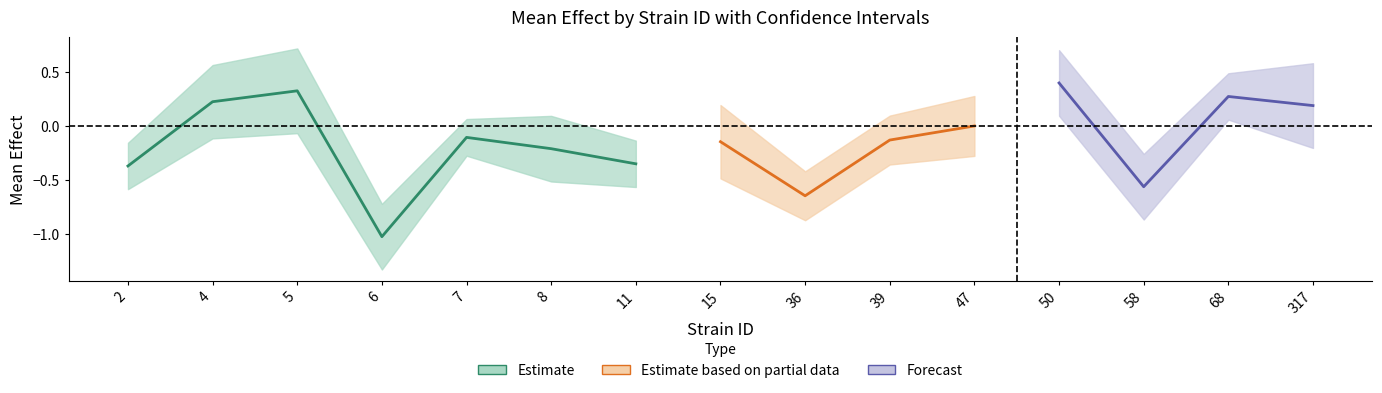

At which label is uppercl closest to 0?

7